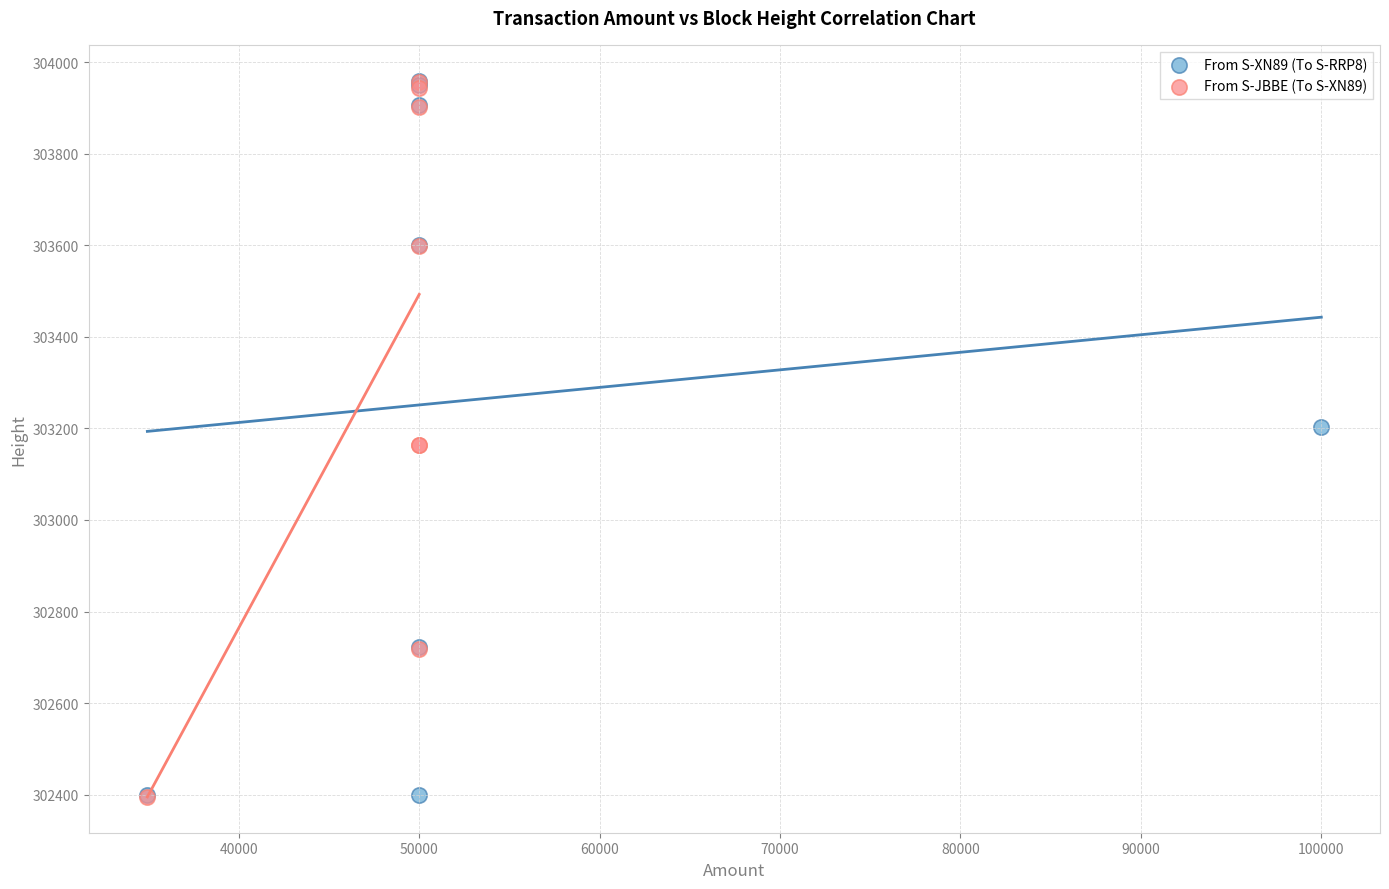

What are all the series names shown in the legend?

From S-XN89 (To S-RRP8), From S-JBBE (To S-XN89)